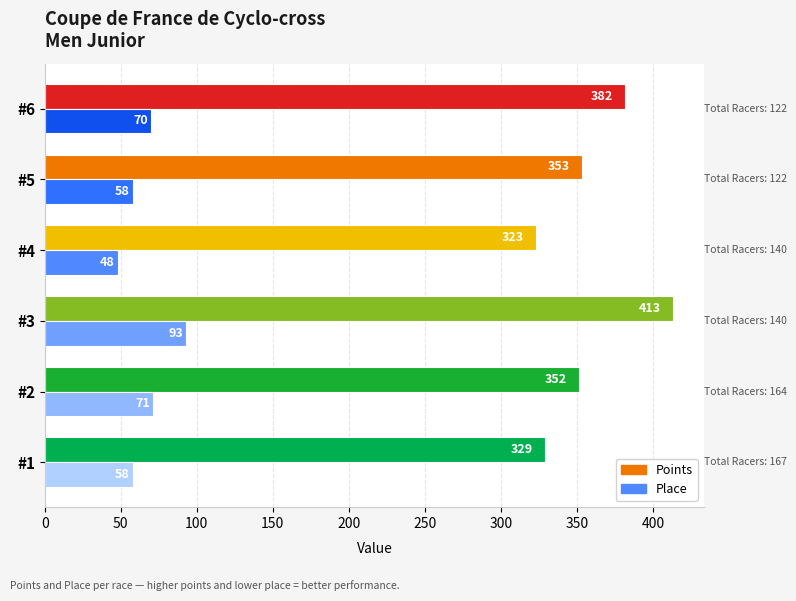

At how many categories does at least one series exceed 277?

6